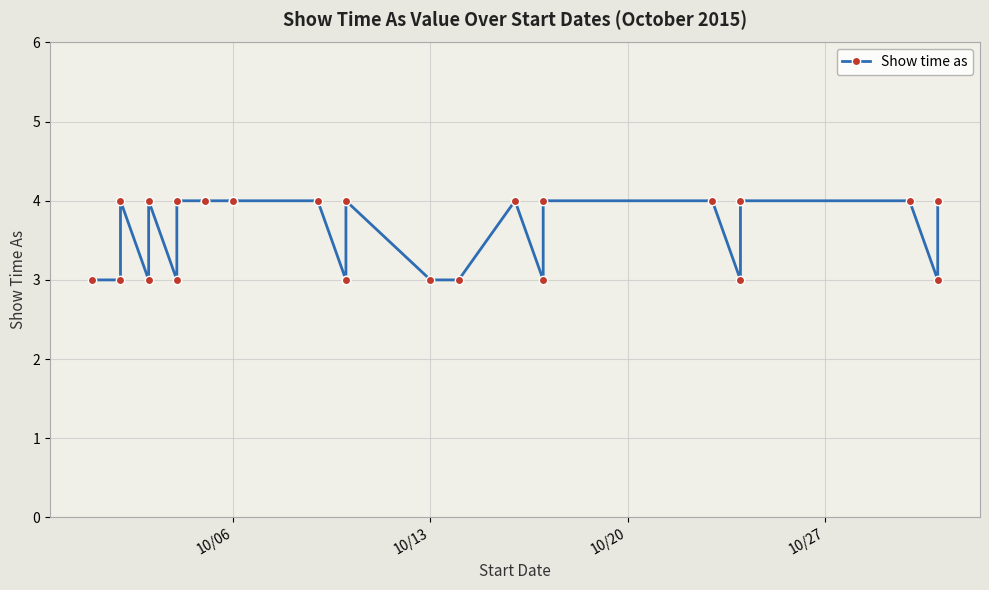

What is the maximum value shown in the chart?

4